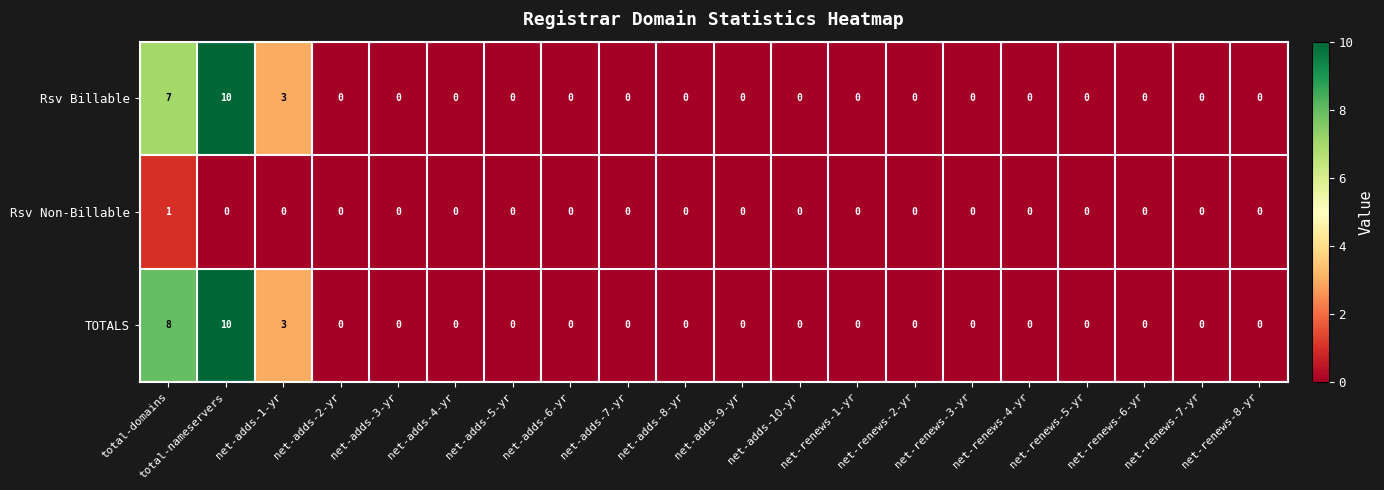

At which label does Rsv Non-Billable reach its peak?

total-domains